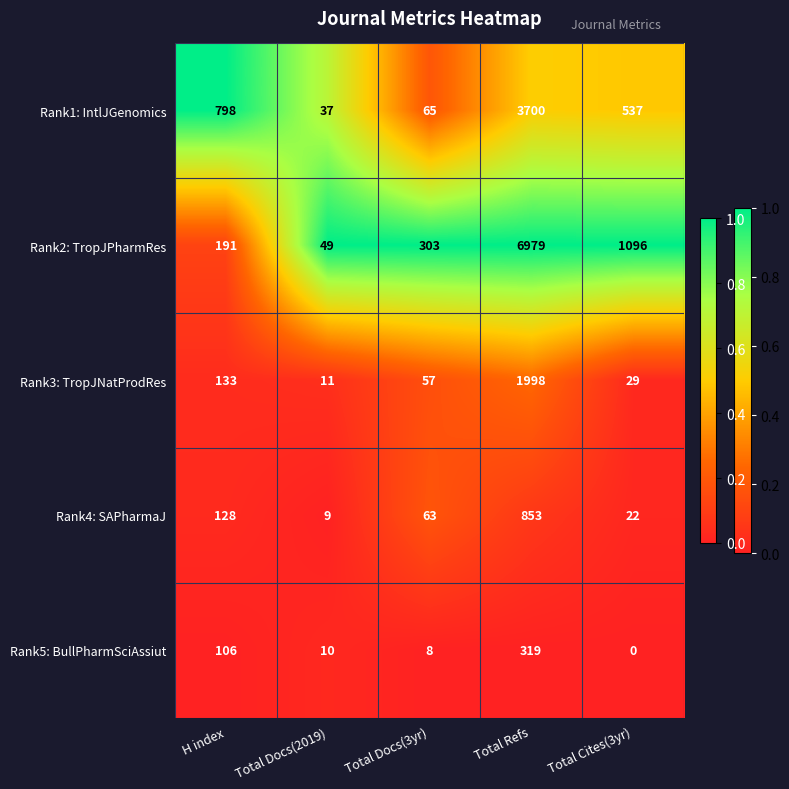

How many positive values does the Rank5: BullPharmSciAssiut series have?

4